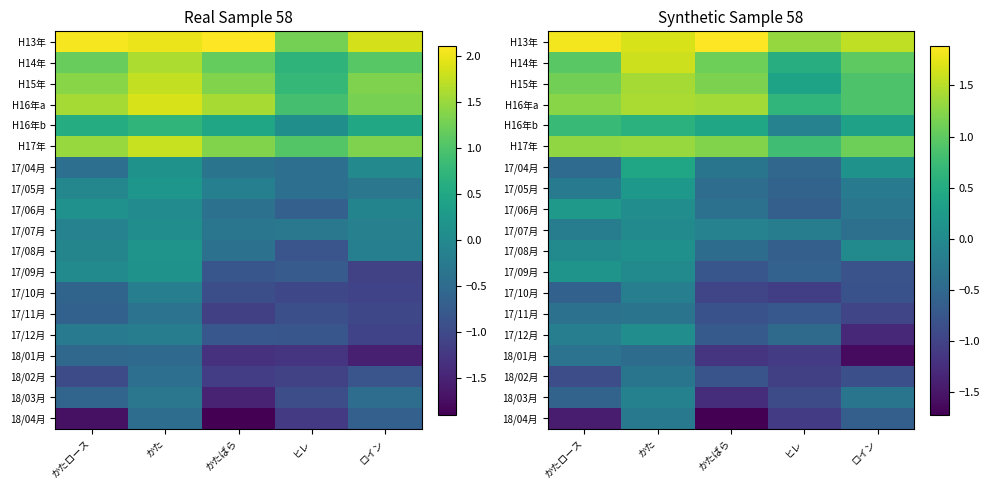

Between ロイン and かたばら, which is larger?

かたばら